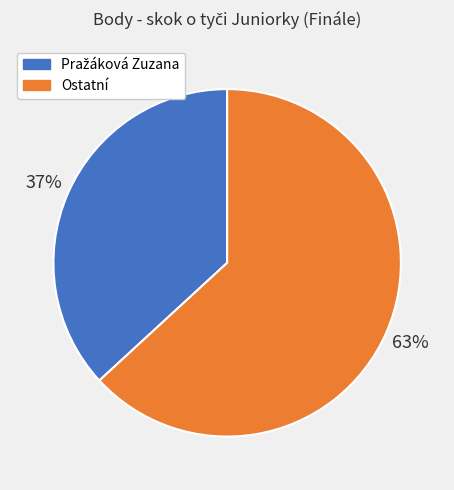

Which slice is the largest?

Ostatní